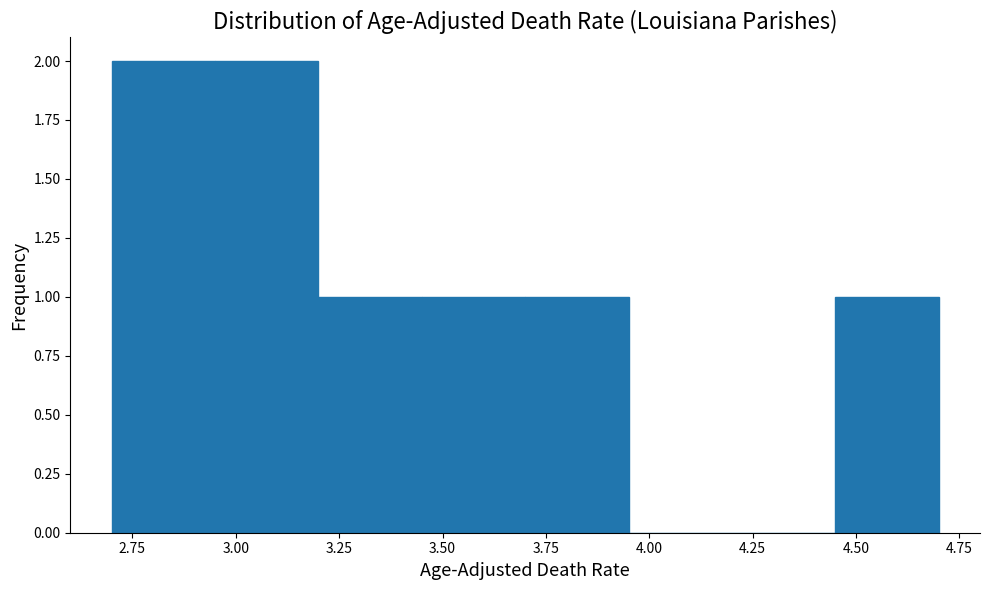

How tall is the bar that spans 3.70 to 3.95 on the x-axis? The values are not printed on the chart, so give them approximately, as read against the axis.

1